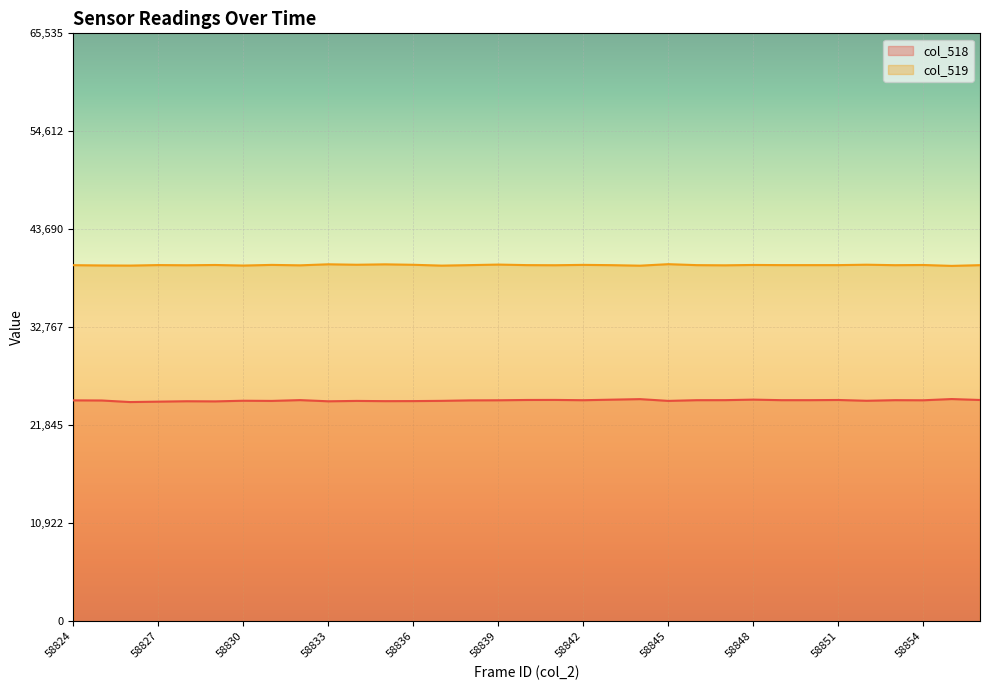

True or false: col_519 has more than 0 interior local peaks.

True